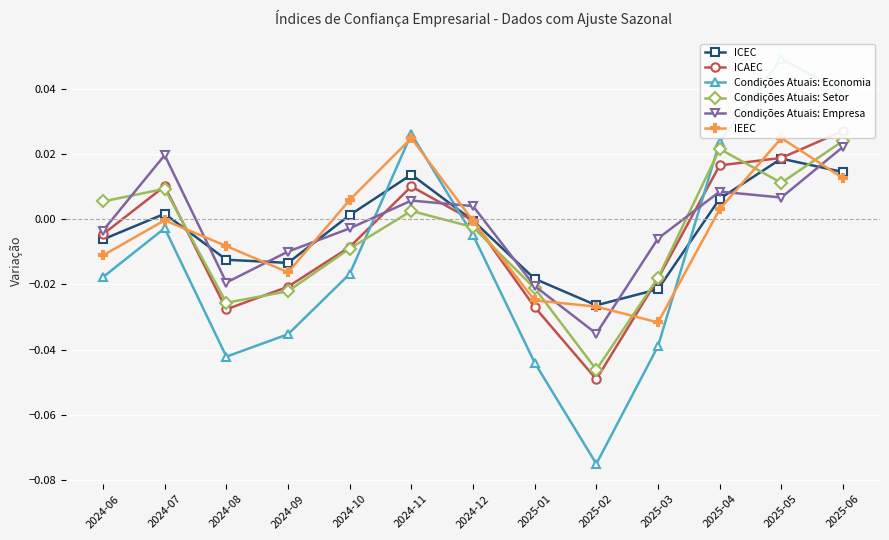

The value of Condições Atuais: Setor at 2024-10 is -0.0. True or false?

False